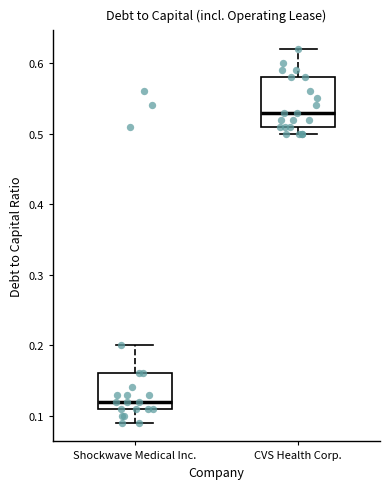

Which box is the tallest, from its lower edge to its upper edge?

CVS Health Corp.